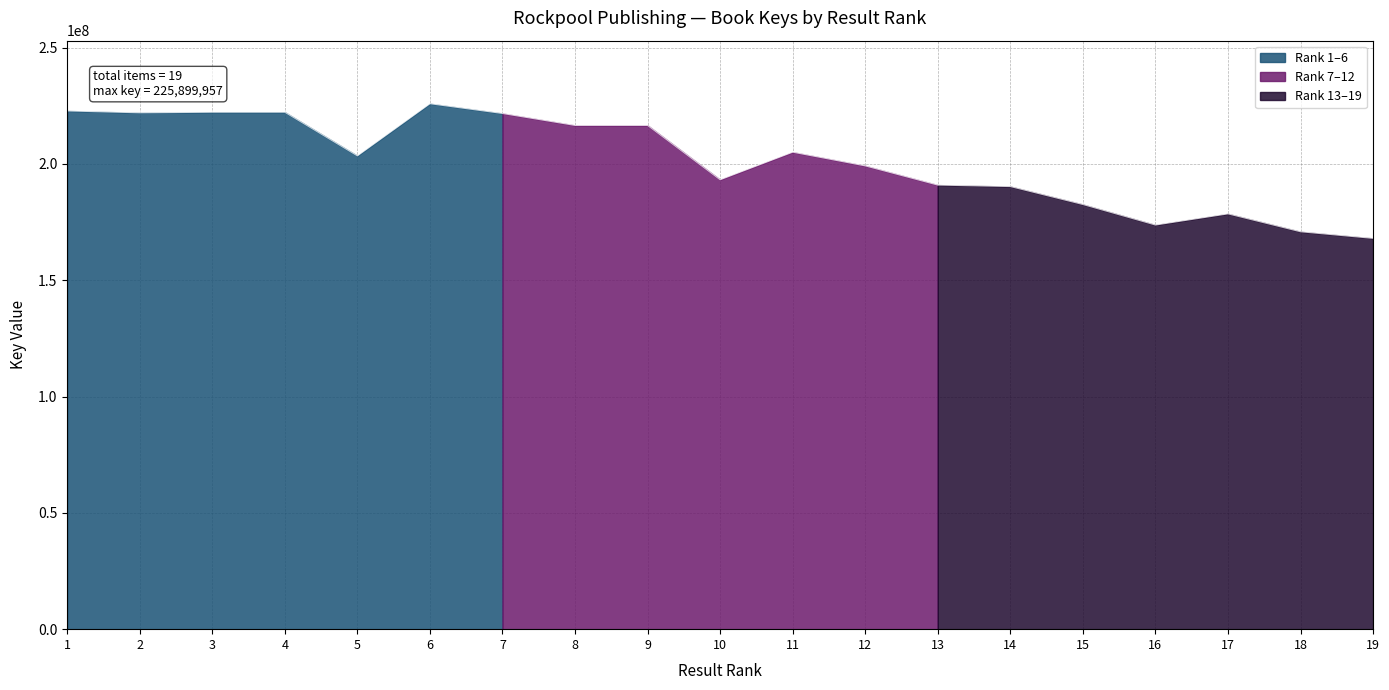

What is the maximum value shown in the chart?

225899957